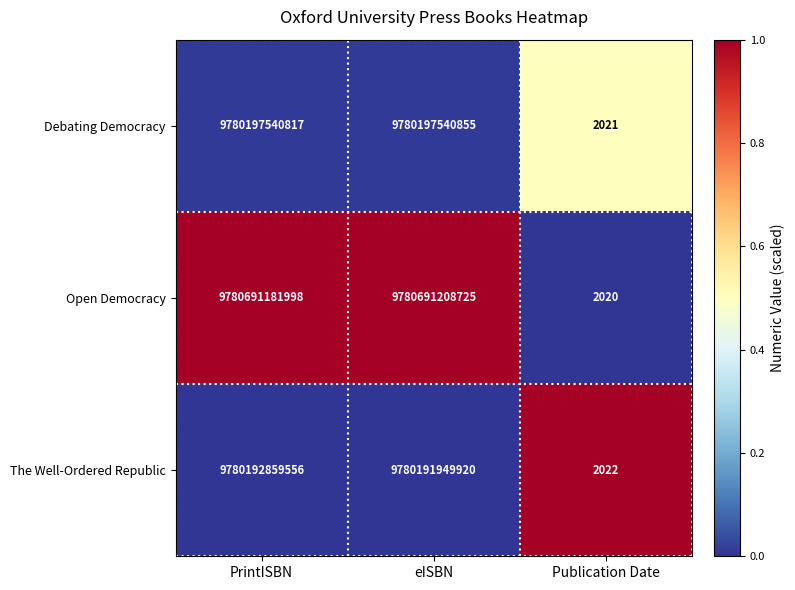

How many data points in Open Democracy are less than 9780691181998?

1